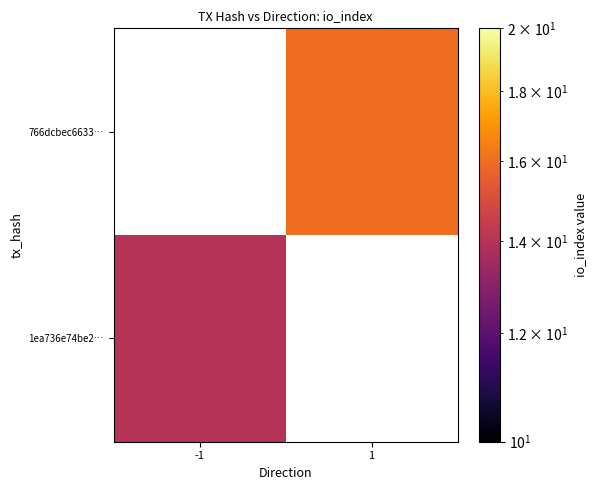

Is it true that 766dcbec6633… equals 16.0 at 1?

True